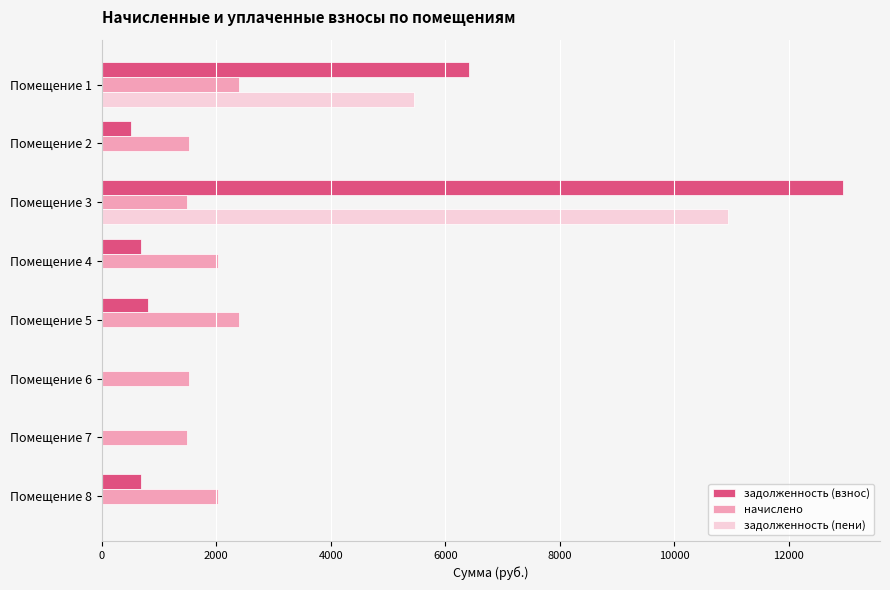

At which category does the chart reach its peak across all series?

Помещение 3